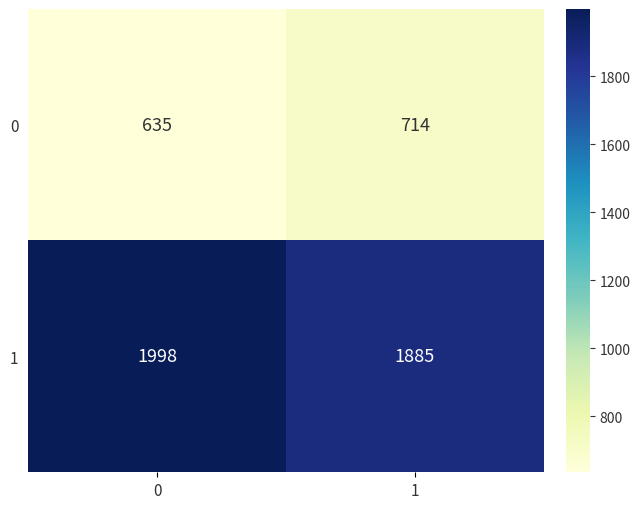

List the series in order of their overall mean, highest first.

1, 0